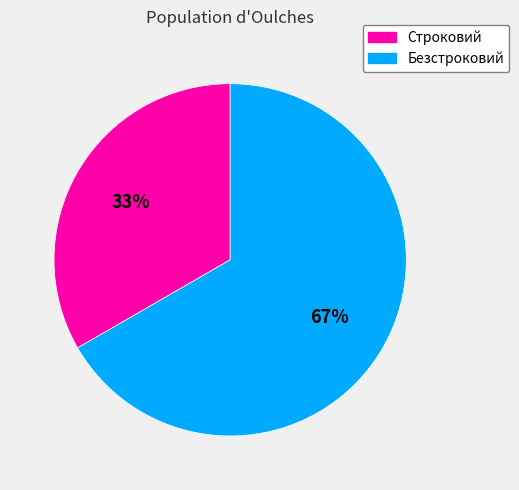

What is the ratio of the value at Безстроковий to the value at Строковий?

2.0